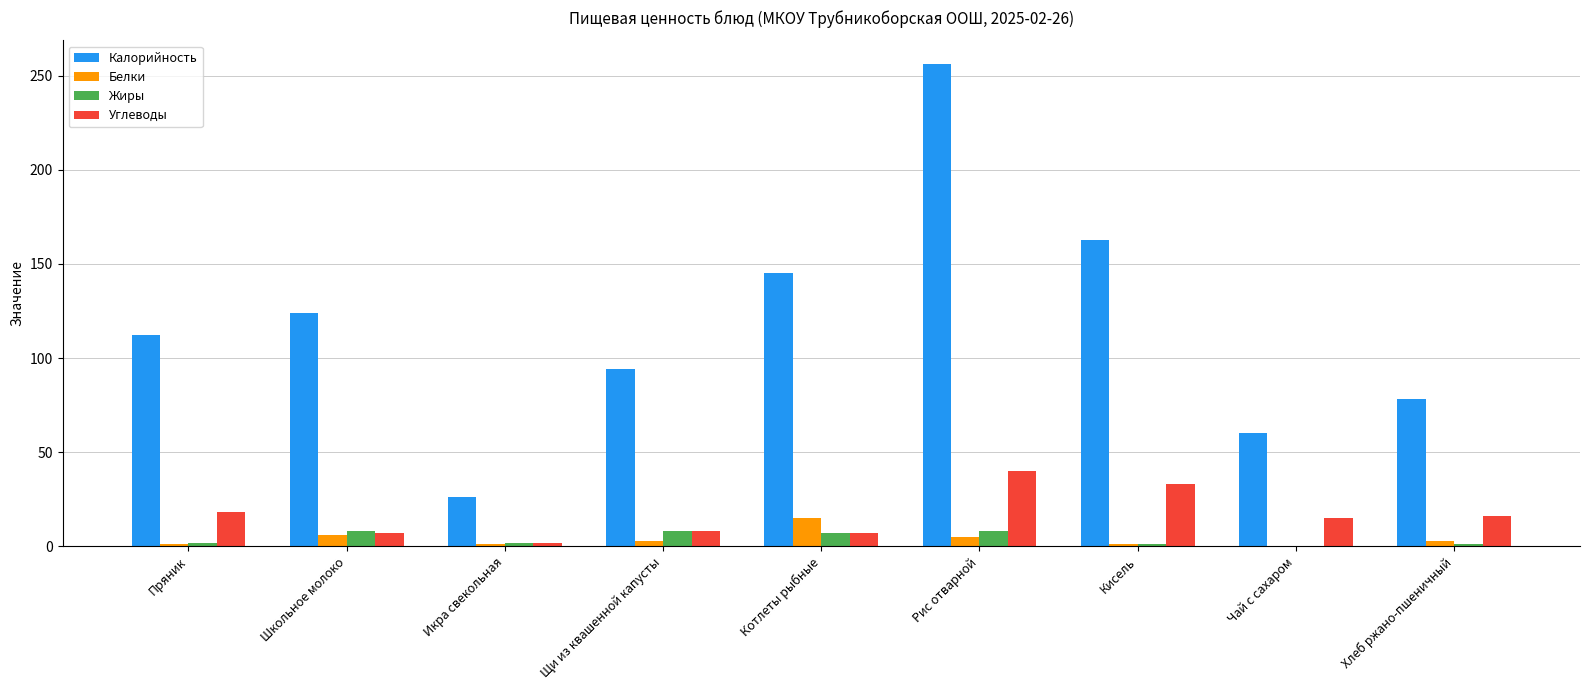

Is the value of Жиры at Кисель greater than the value of Калорийность at Кисель?

No